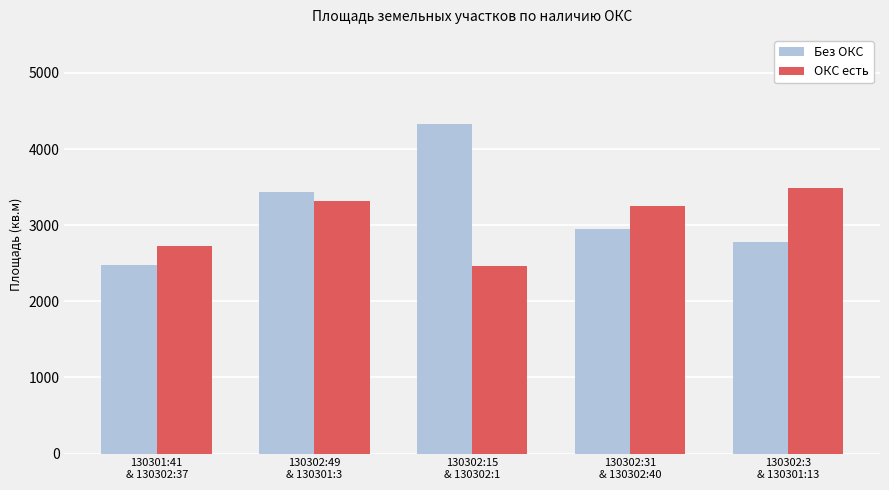

How many categories are shown in the chart?

5